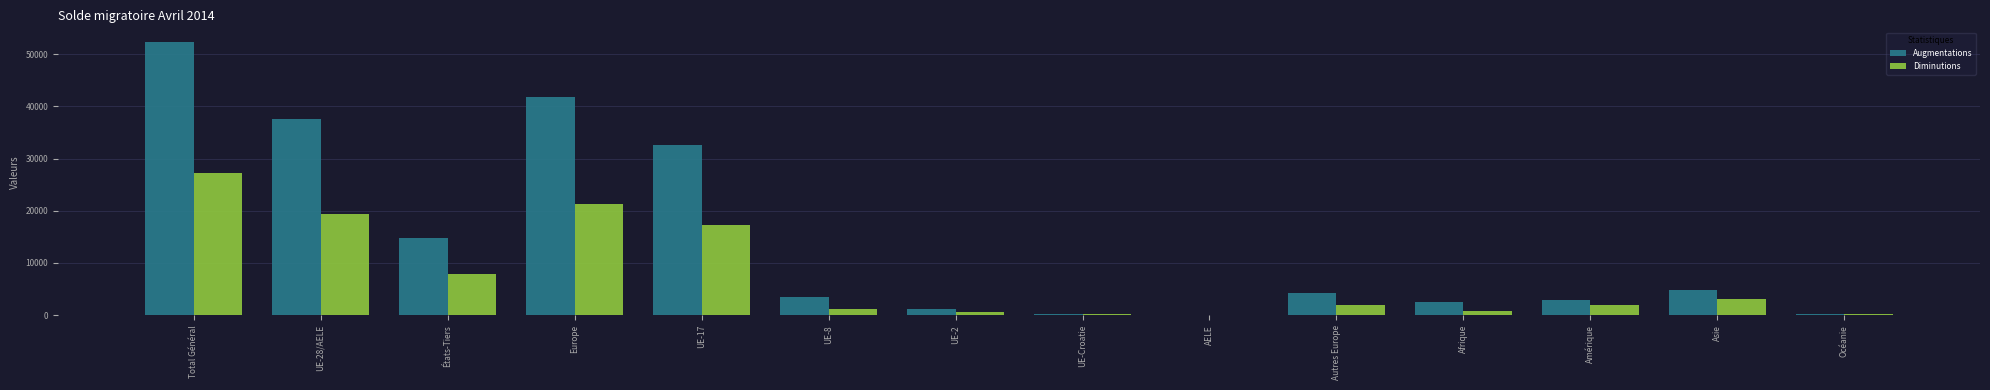

What is the sum of all Diminutions values?

103260